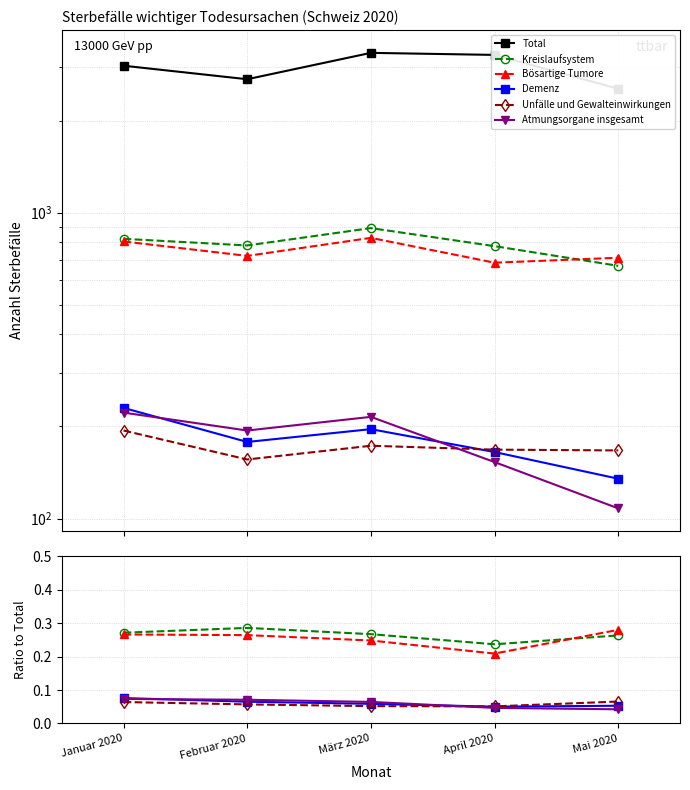

List the series in order of their peak value, highest first.

Total, Kreislaufsystem, Bösartige Tumore, Demenz, Atmungsorgane insgesamt, Unfälle und Gewalteinwirkungen